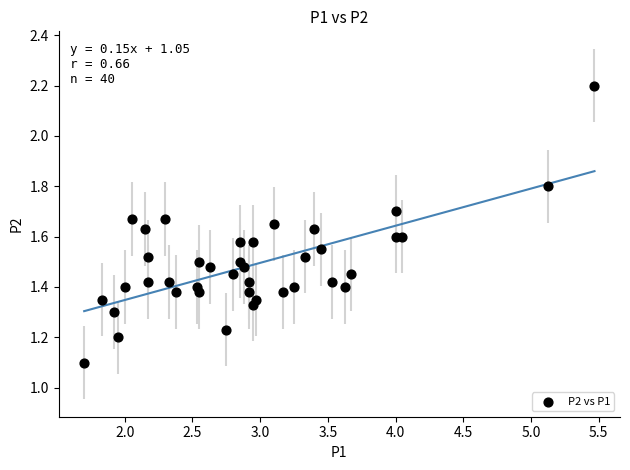

What is the range of Y values (max minus min)?

1.1